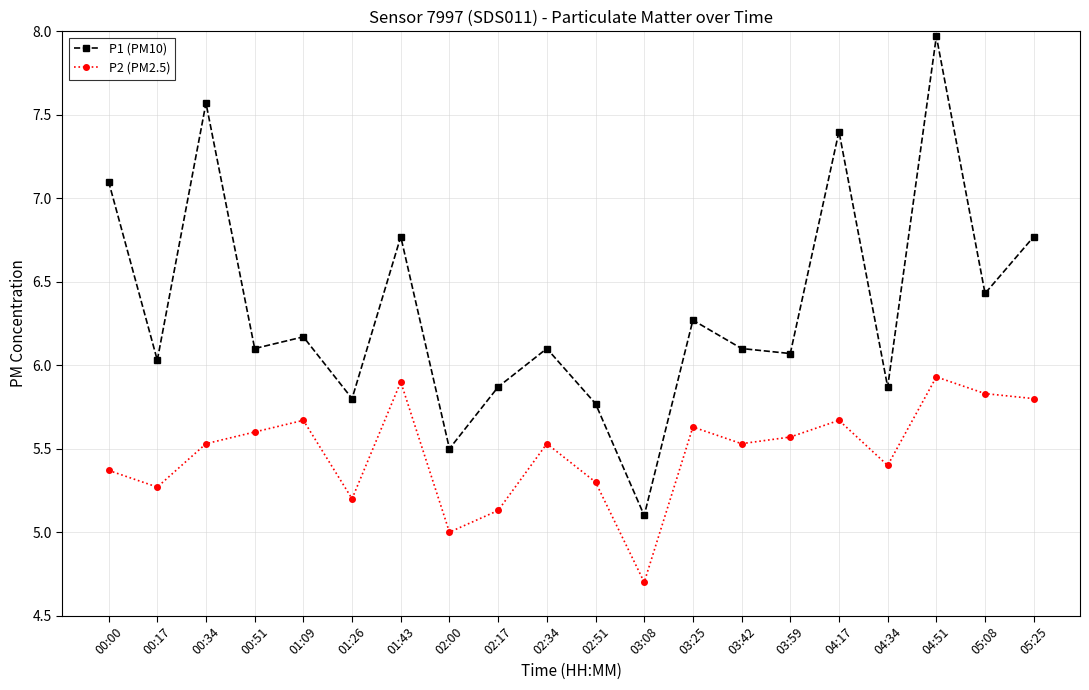

True or false: P1 (PM10) and P2 (PM2.5) intersect in this chart.

False